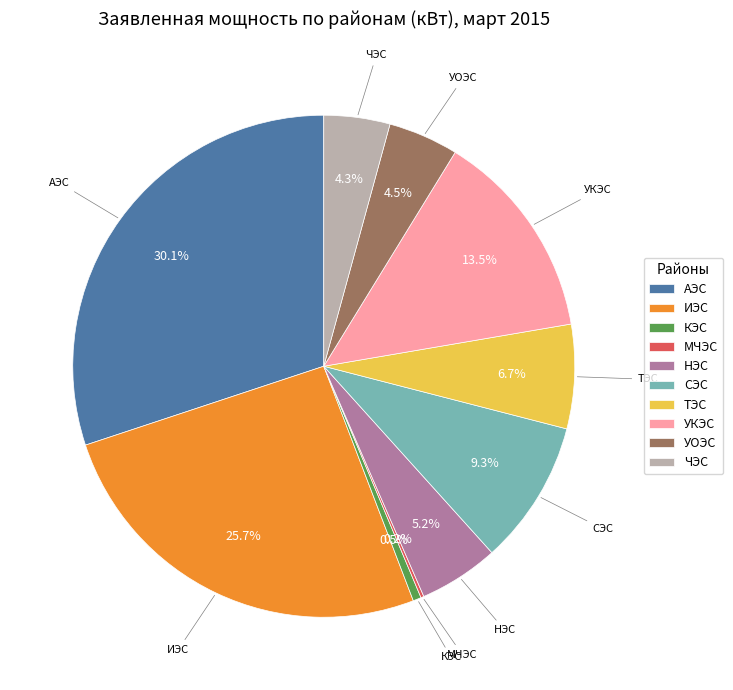

Between УКЭС and УОЭС, which is larger?

УКЭС